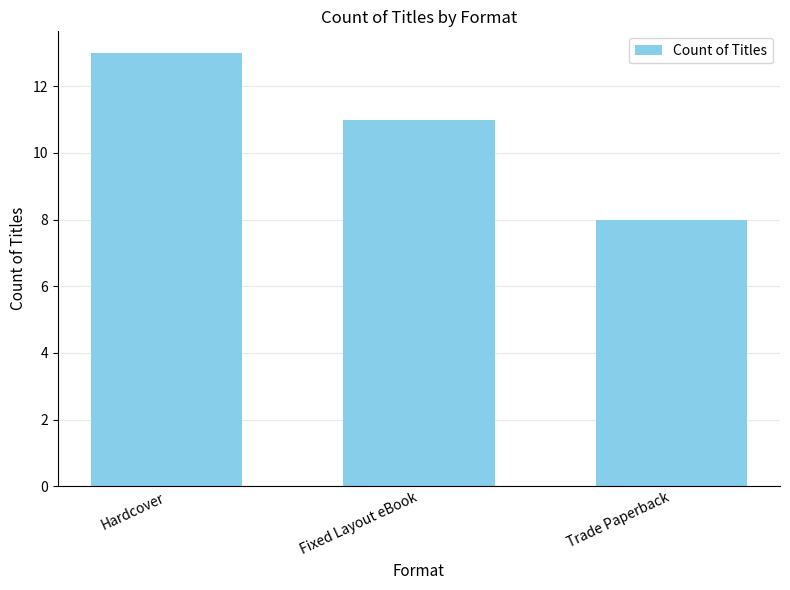

How many values are between 8 and 13?

3